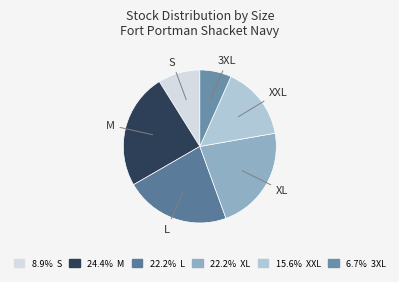

Which slice is the largest?

M